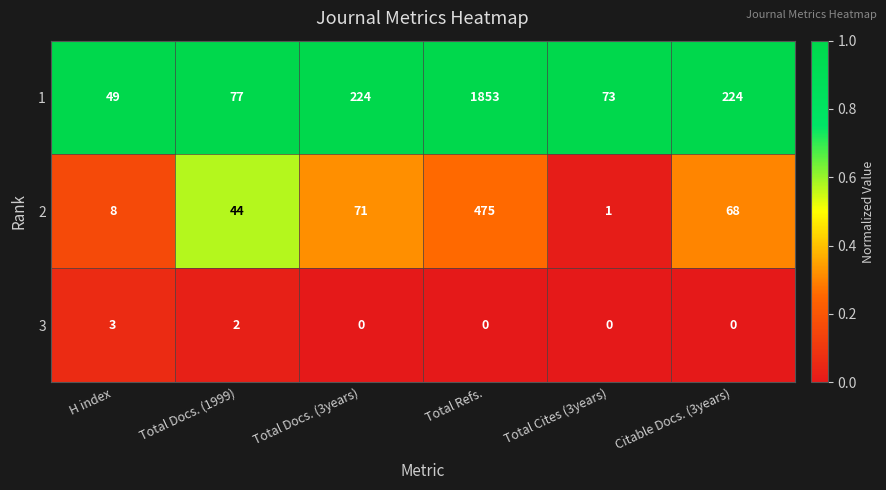

At which category is the sum across all series the highest?

Total Refs.